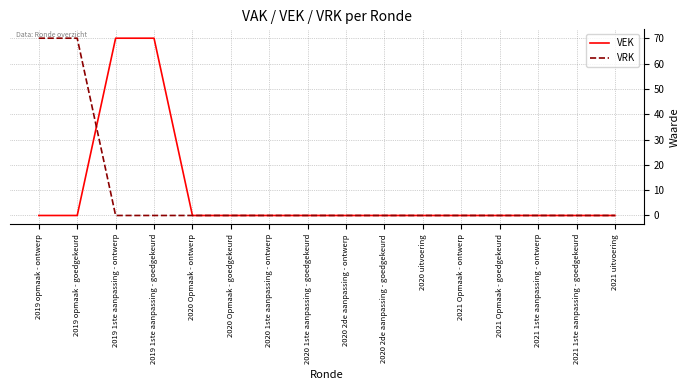

The value of VRK at 2021 1ste aanpassing - goedgekeurd is 0. True or false?

True